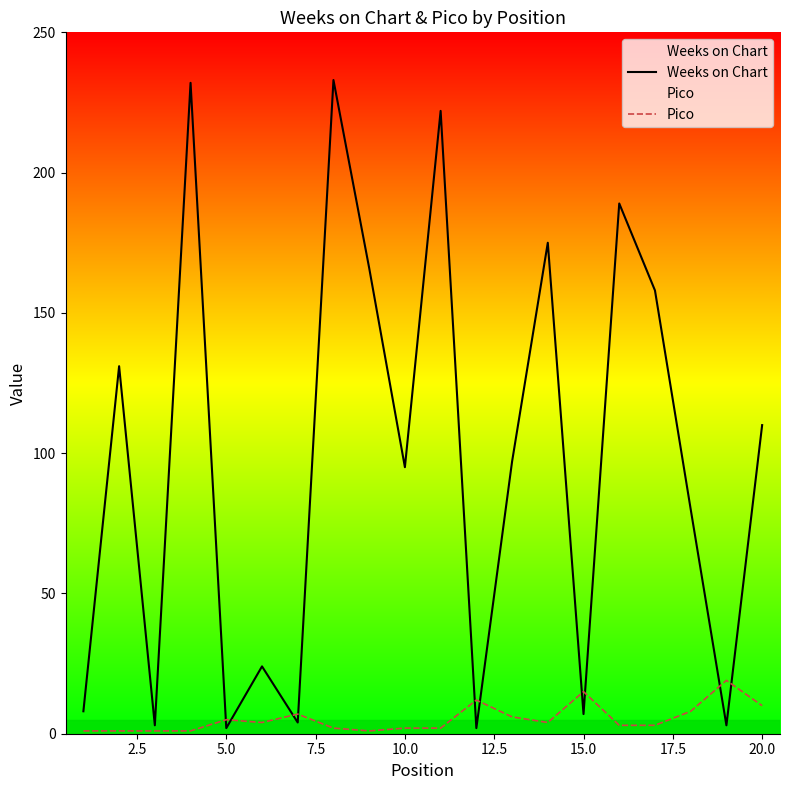

Where is Weeks on Chart nearest to the value 117?

20.0